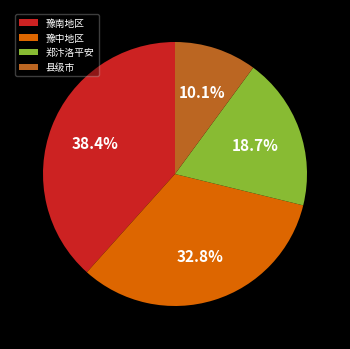

How many slices are in this pie chart?

4